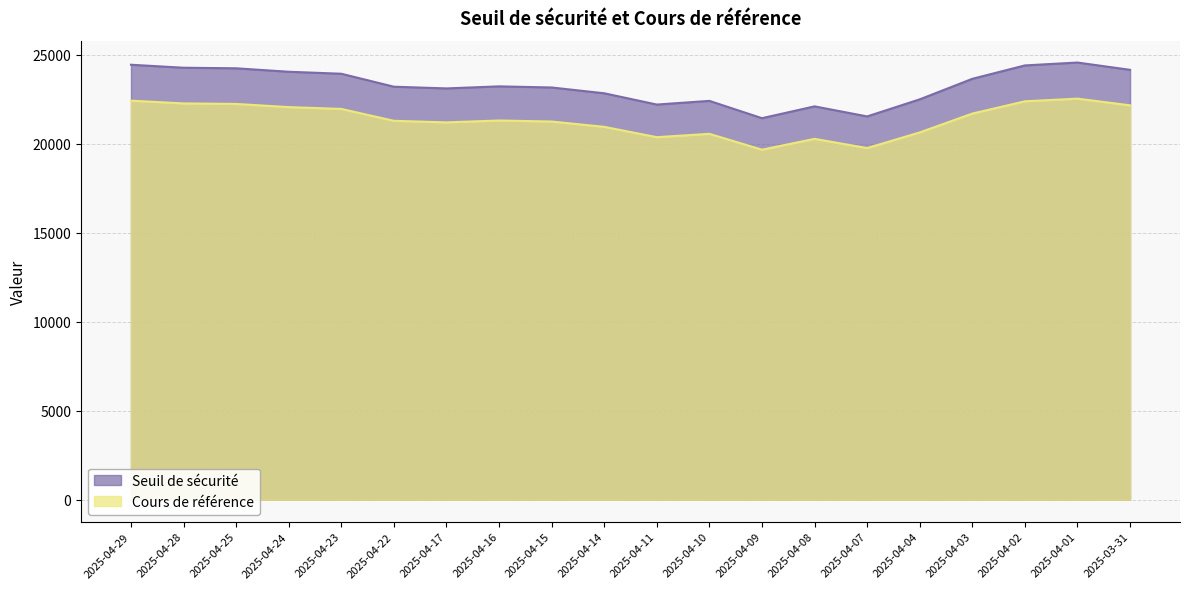

List the series in order of their peak value, lowest first.

Cours de référence, Seuil de sécurité